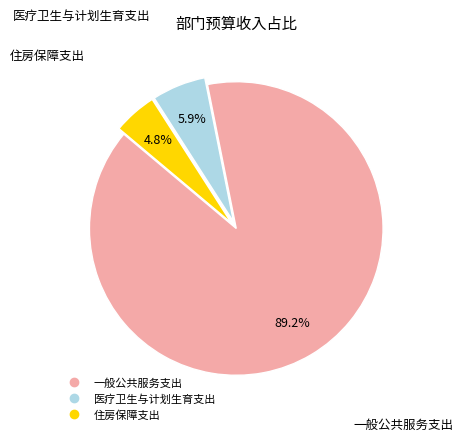

Is 一般公共服务支出 the majority of the pie?

Yes